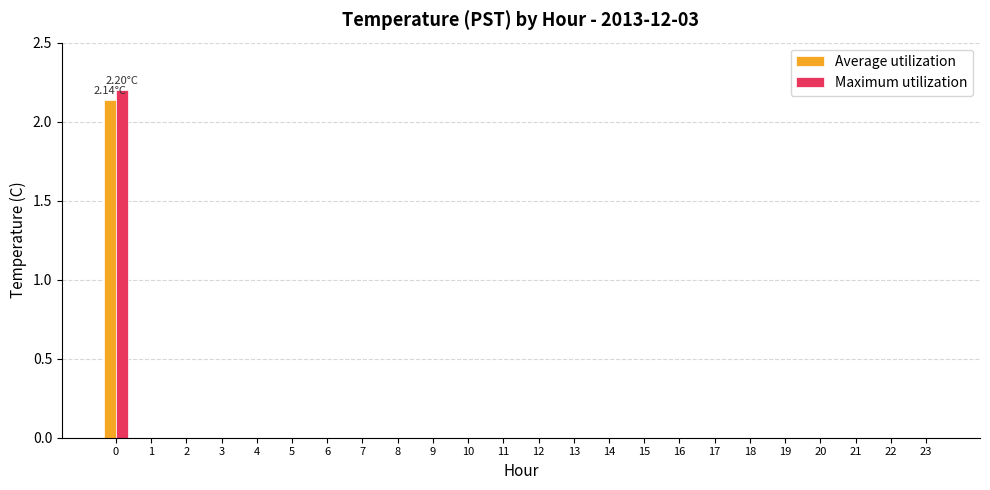

What is the sum of all Maximum utilization values?

2.2